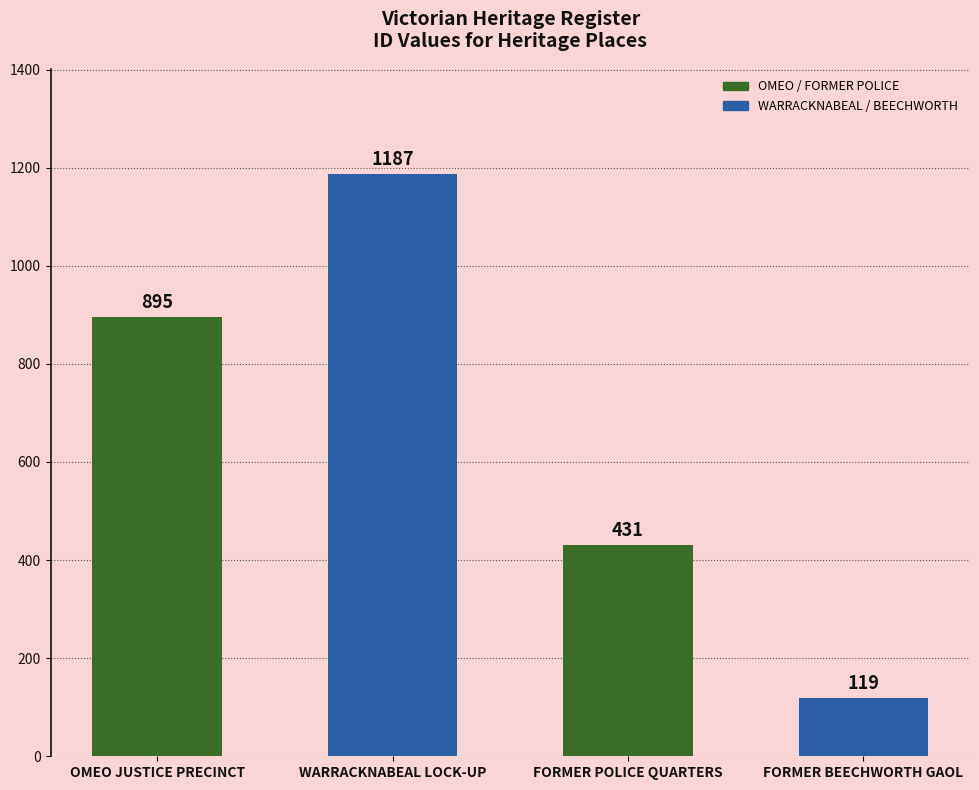

Rank the categories by value from highest to lowest.

WARRACKNABEAL LOCK-UP, OMEO JUSTICE PRECINCT, FORMER POLICE QUARTERS, FORMER BEECHWORTH GAOL